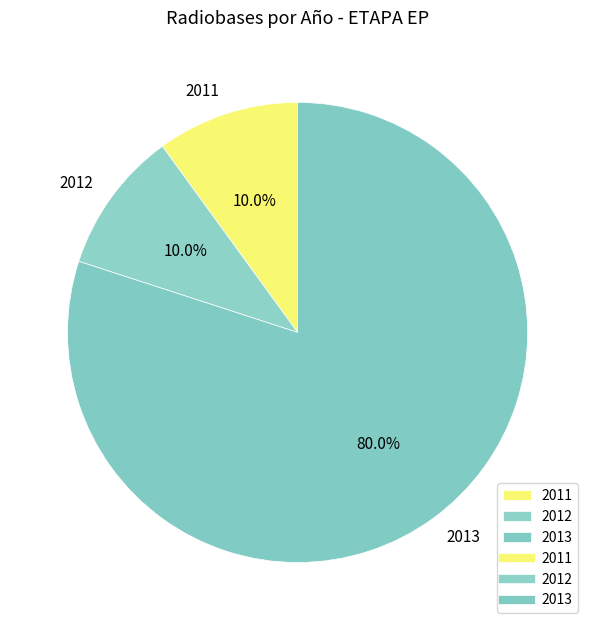

What is the ratio of the value at 2011 to the value at 2012?

1.0